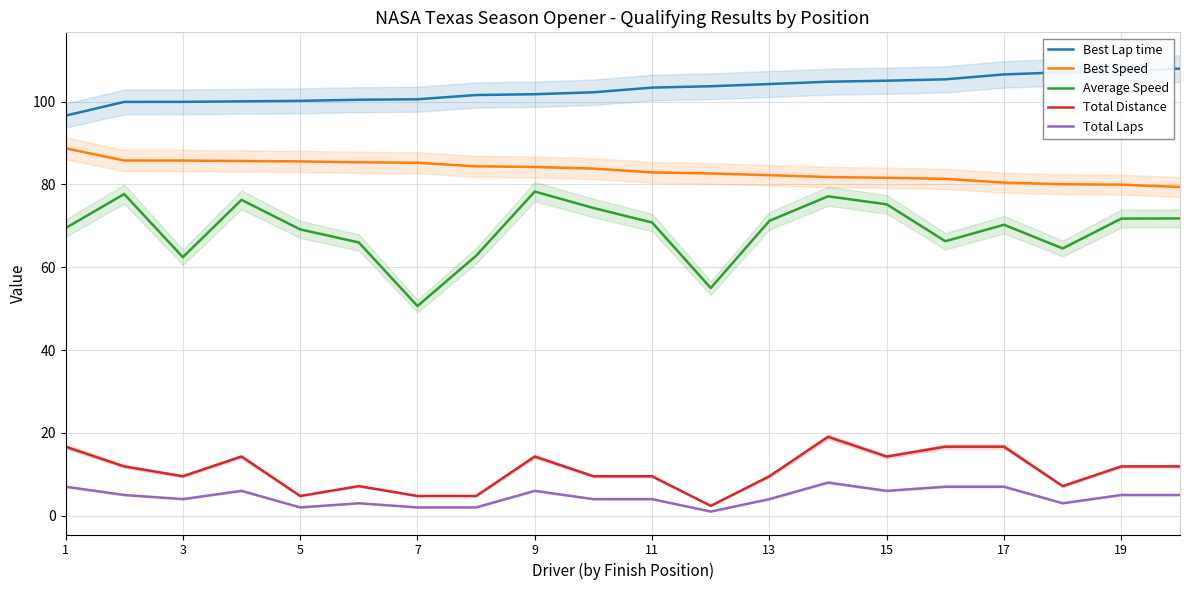

Is it true that Total Distance equals 14.3 at 15?

True